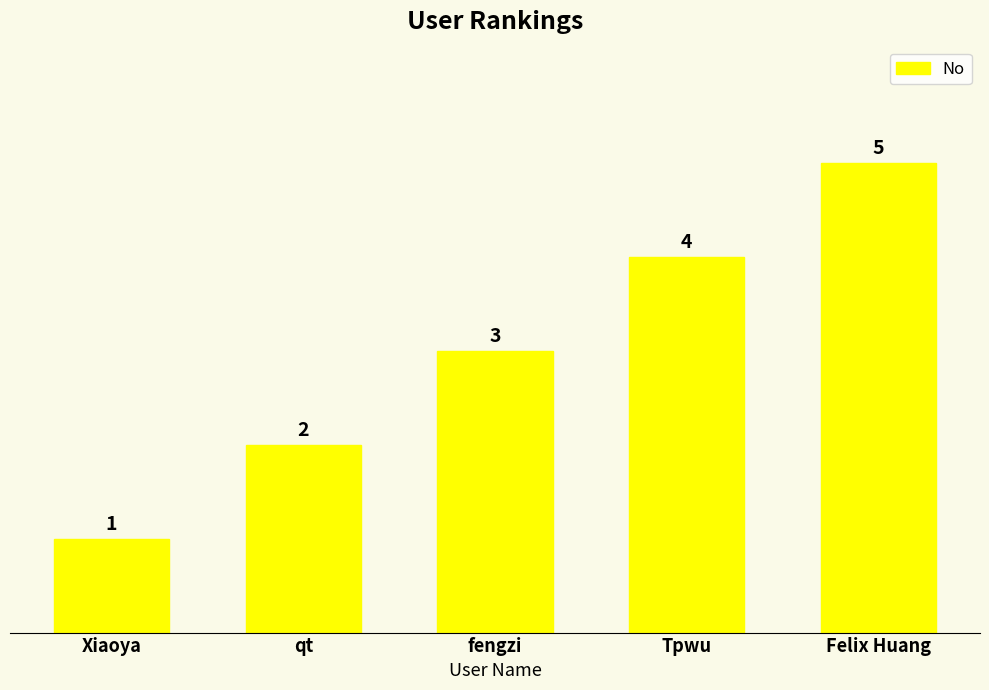

What value does the data have at fengzi?

3